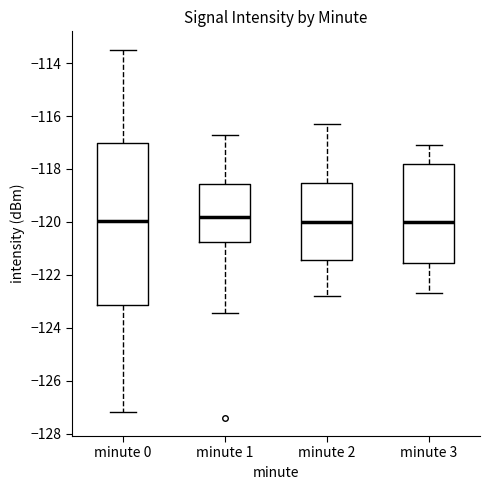

Reading left to right, transcribe this box plot: for each box, give where its median line is, the range the box spans, and where its two whiskers end, as read against the y-axis. The values are not printed on the chart, so give them approximately, as read against the axis.

minute 0: median -120.0, box -123.2 to -117.0, whiskers -127.2 to -113.4
minute 1: median -119.8, box -120.8 to -118.6, whiskers -123.4 to -116.6
minute 2: median -120.0, box -121.4 to -118.6, whiskers -122.8 to -116.2
minute 3: median -120.0, box -121.6 to -117.8, whiskers -122.6 to -117.0